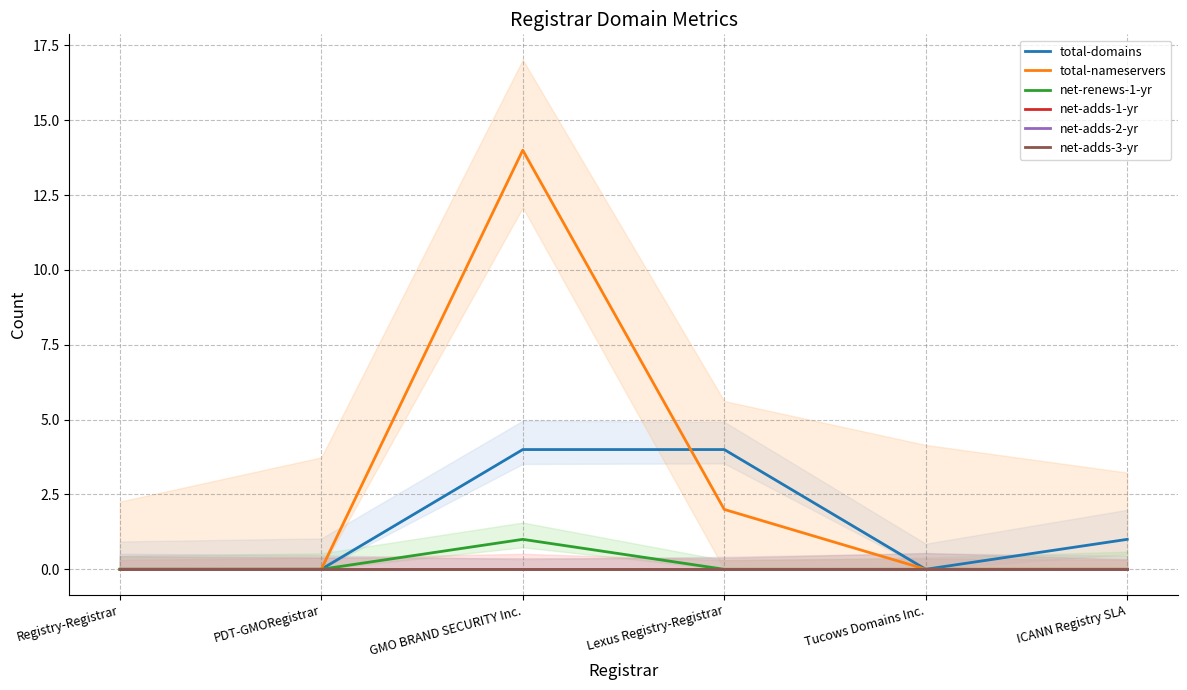

What is the maximum value shown in the chart?

14